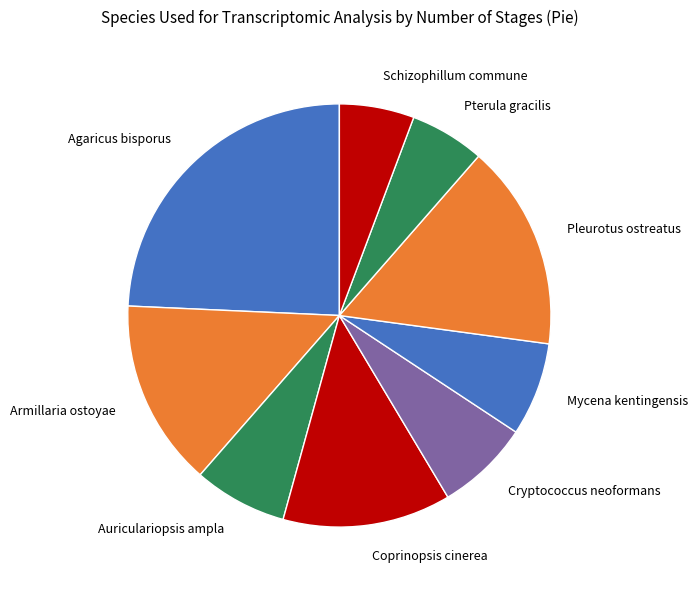

Do Mycena kentingensis and Pleurotus ostreatus together represent more than half of the pie?

No